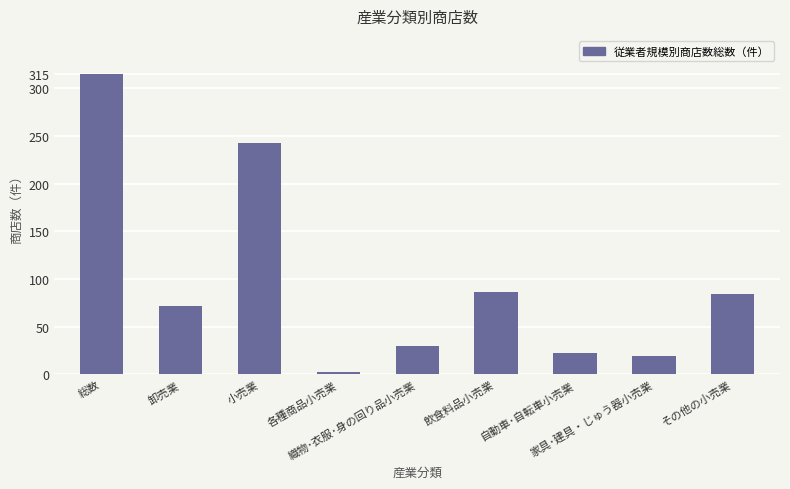

How many bars are there in total?

9